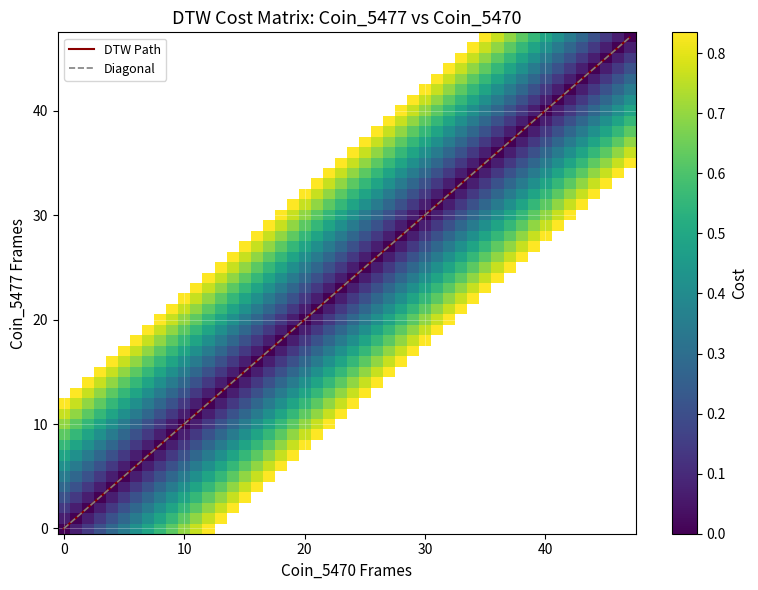

Is it true that DTW Path equals 32 at 0?

False